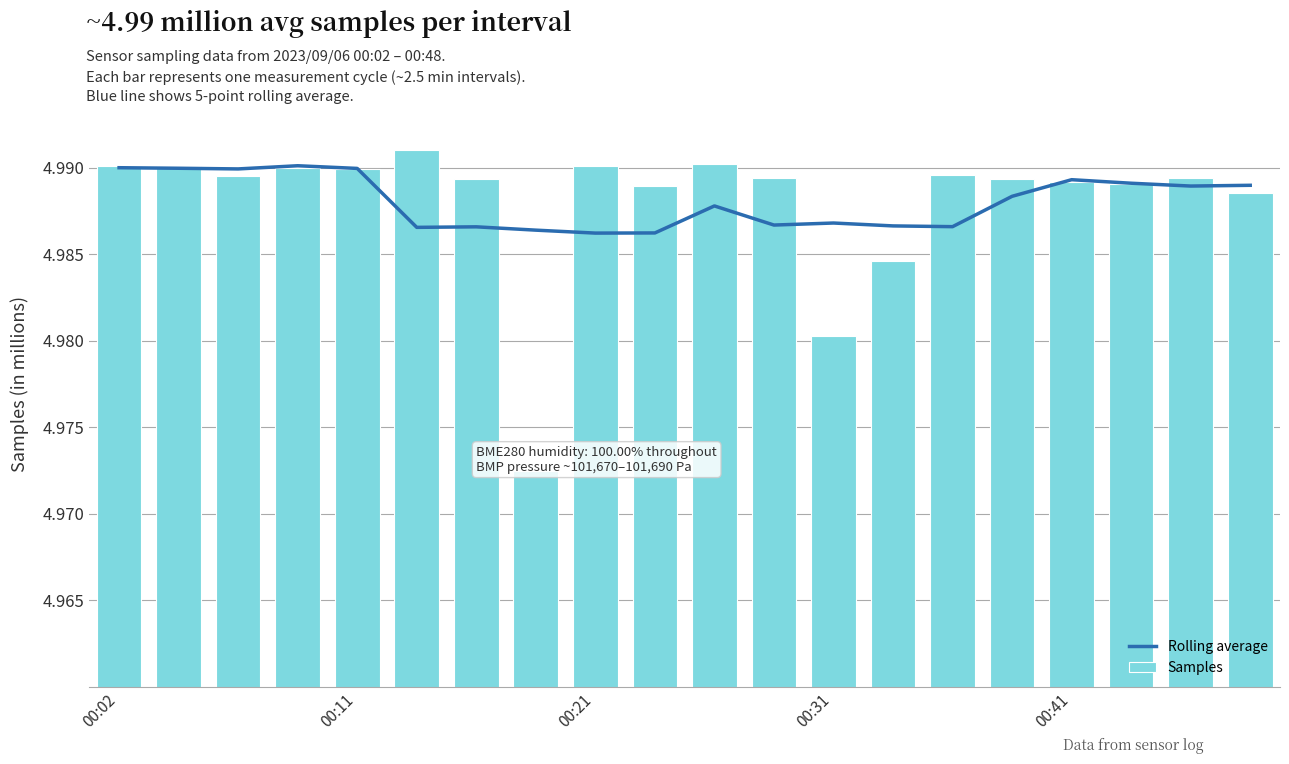

What position from the right is 14?

6